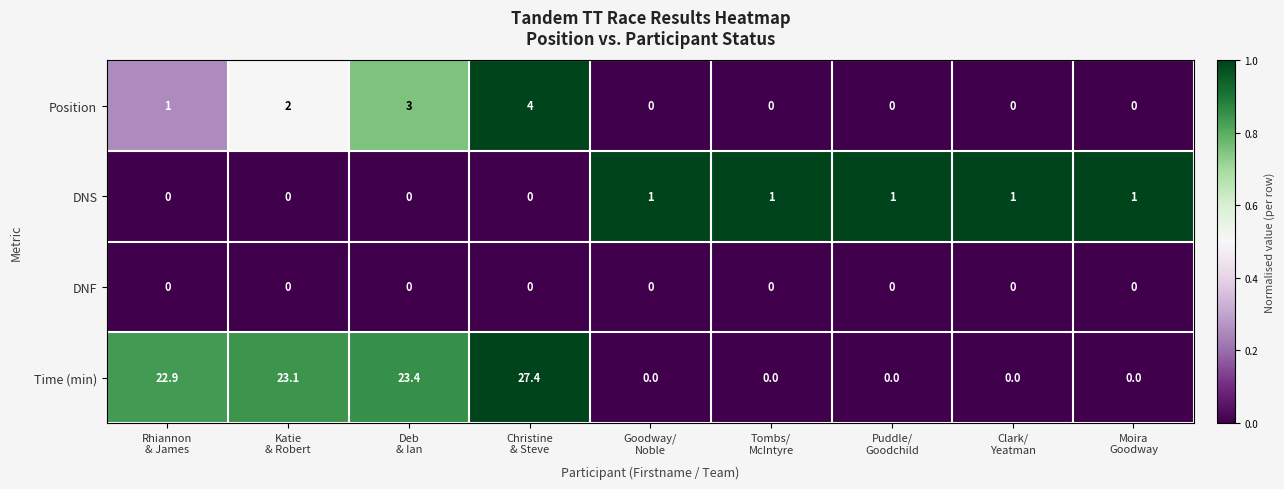

What is the sum of all DNS values?

5.0